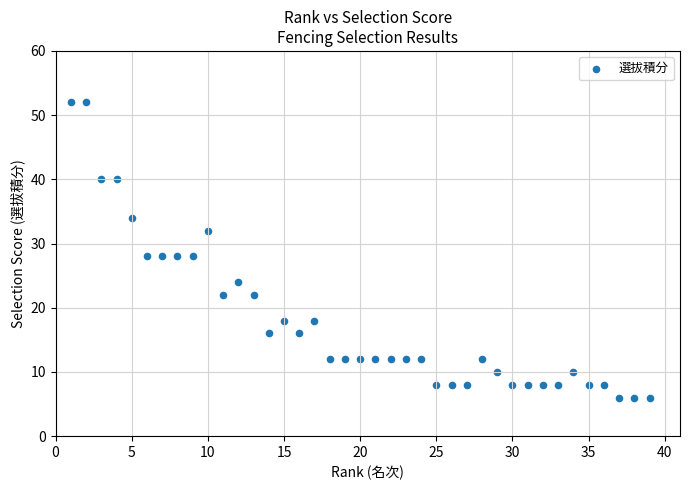

What is the range of Y values (max minus min)?

46